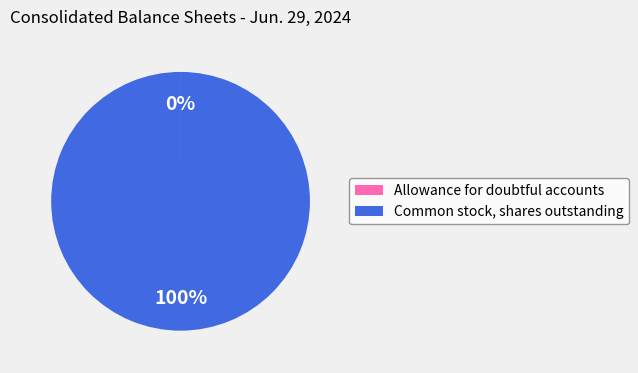

What is the majority slice?

Common stock, shares outstanding